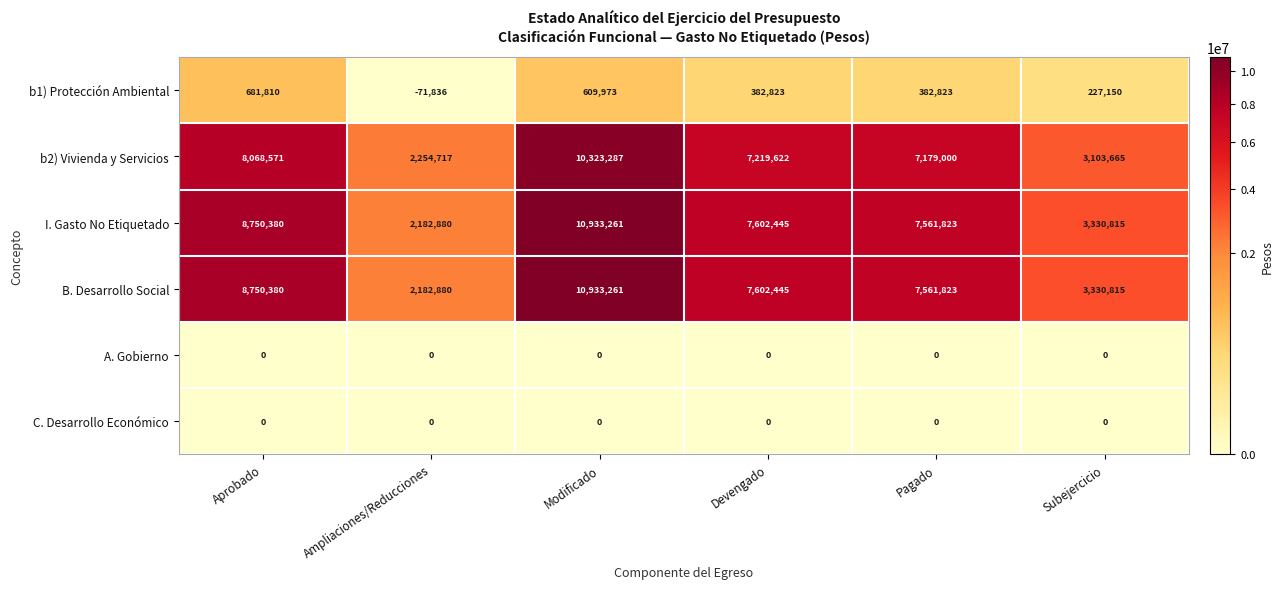

At which category is the sum across all series the highest?

Modificado